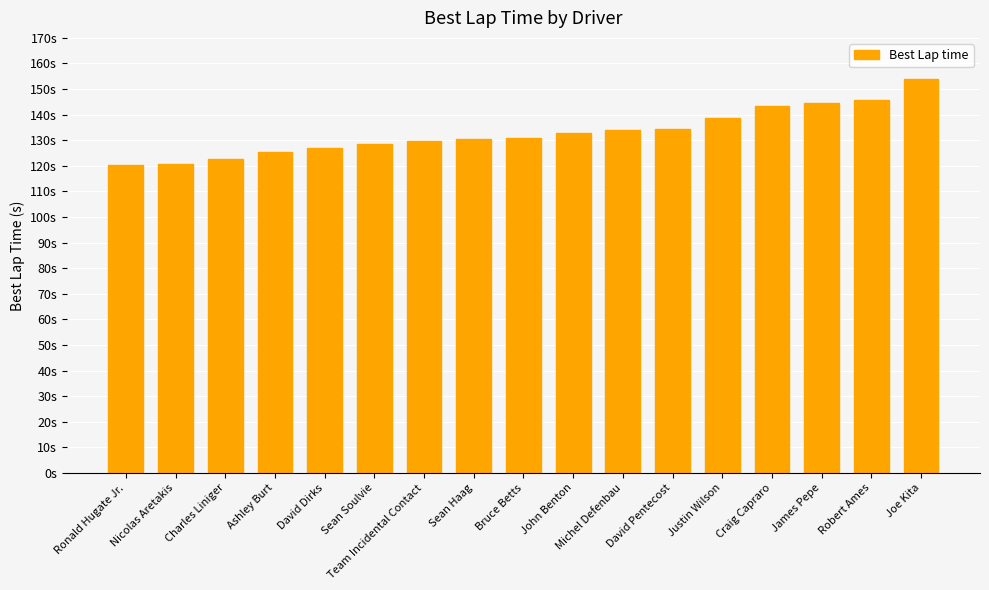

Rank the categories by value from highest to lowest.

Joe Kita, Robert Ames, James Pepe, Craig Capraro, Justin Wilson, David Pentecost, Michel Defenbau, John Benton, Bruce Betts, Sean Haag, Team Incidental Contact, Sean Soulvie, David Dirks, Ashley Burt, Charles Liniger, Nicolas Aretakis, Ronald Hugate Jr.